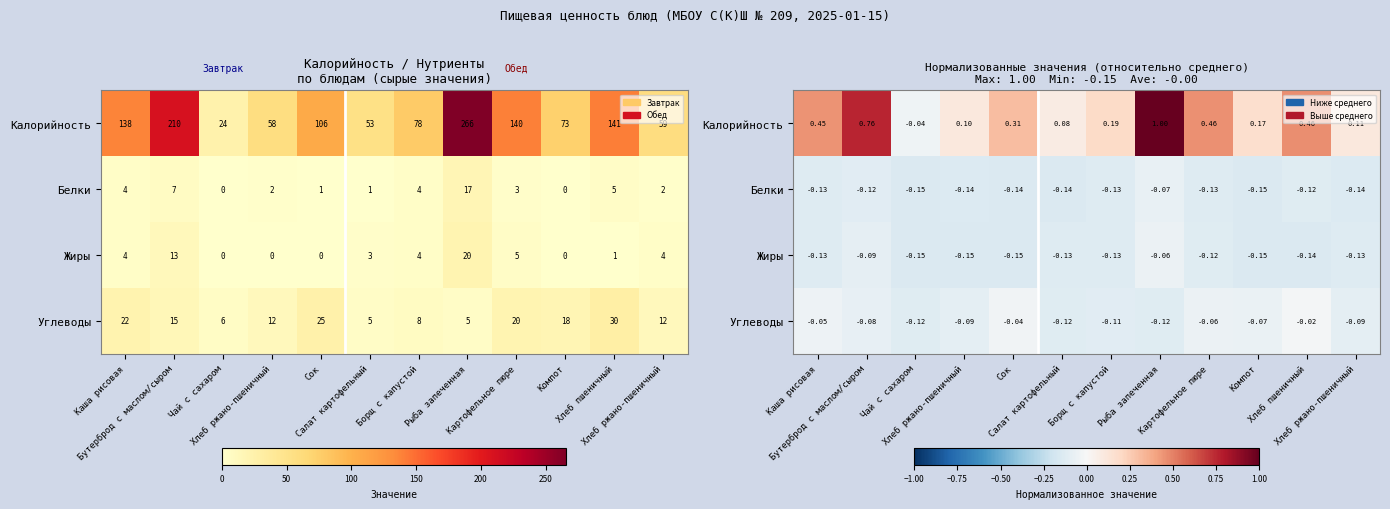

Rank the series at Борщ с капустой from lowest to highest value.

Белки, Жиры, Углеводы, Калорийность